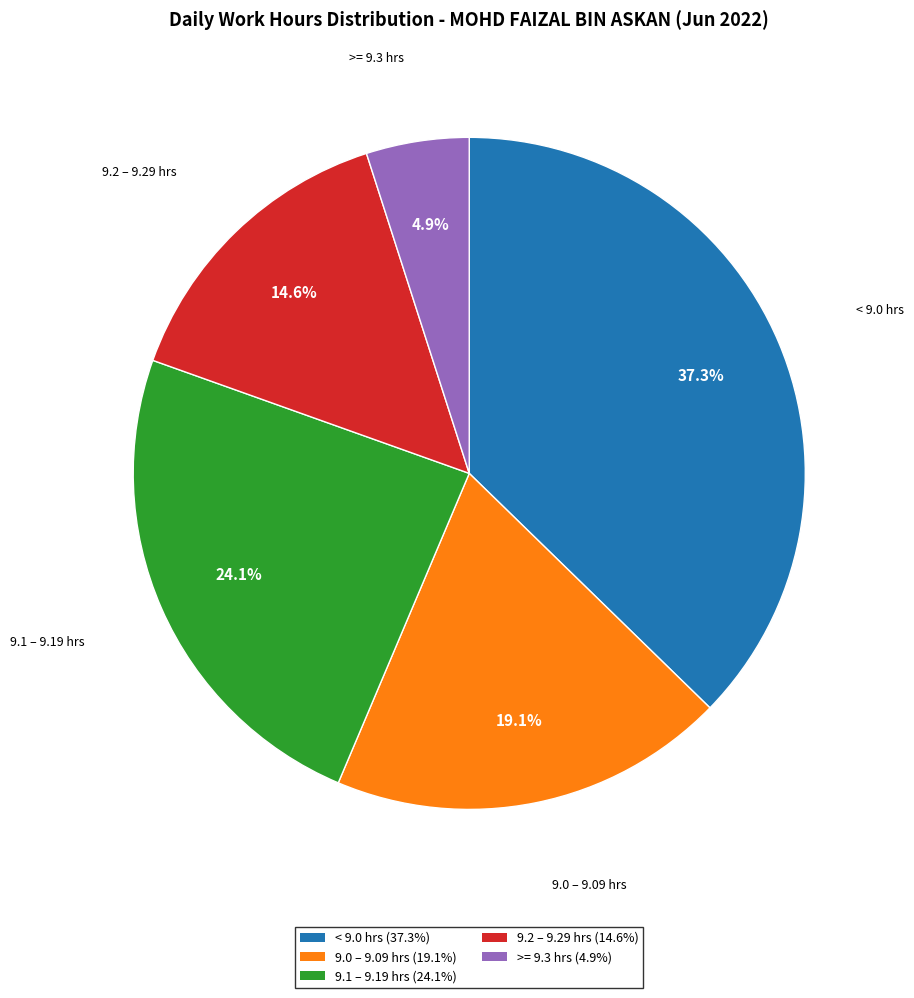

Is there any slice that represents more than half of the pie?

No